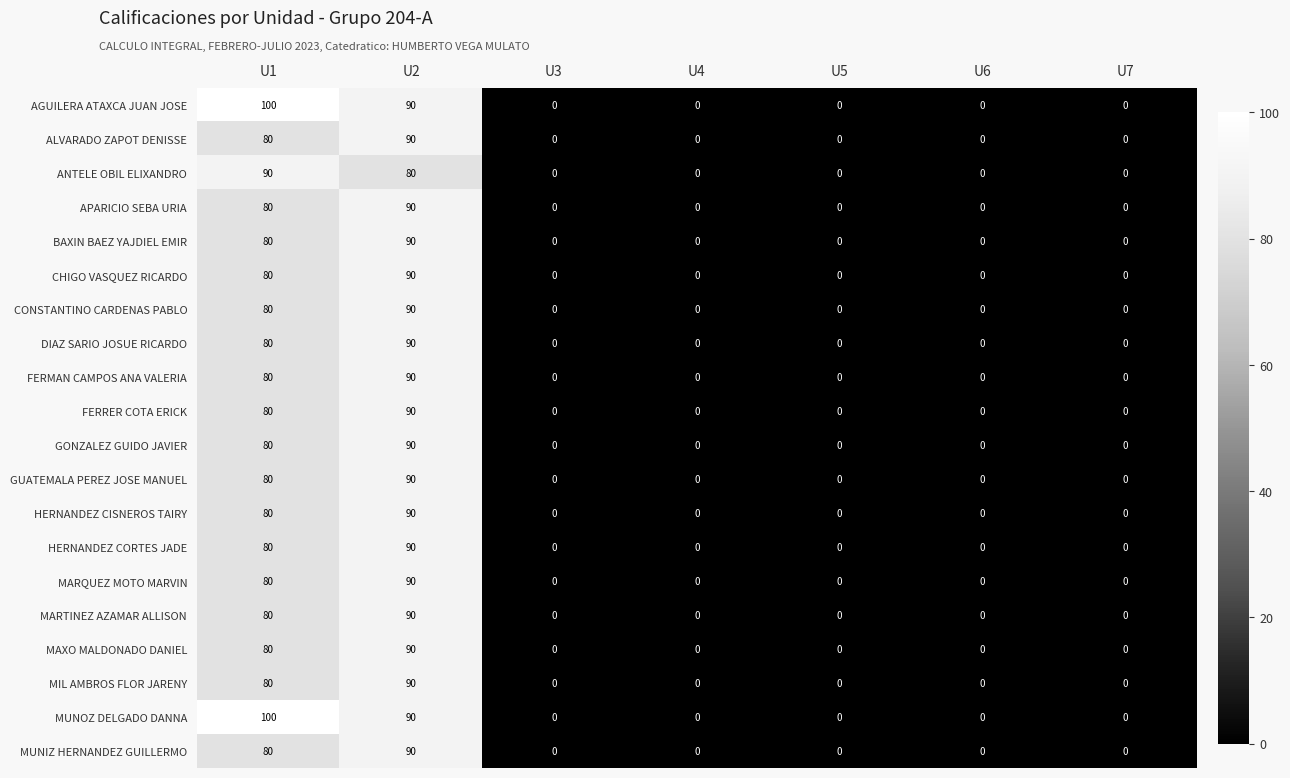

At how many categories does at least one series exceed 99?

1